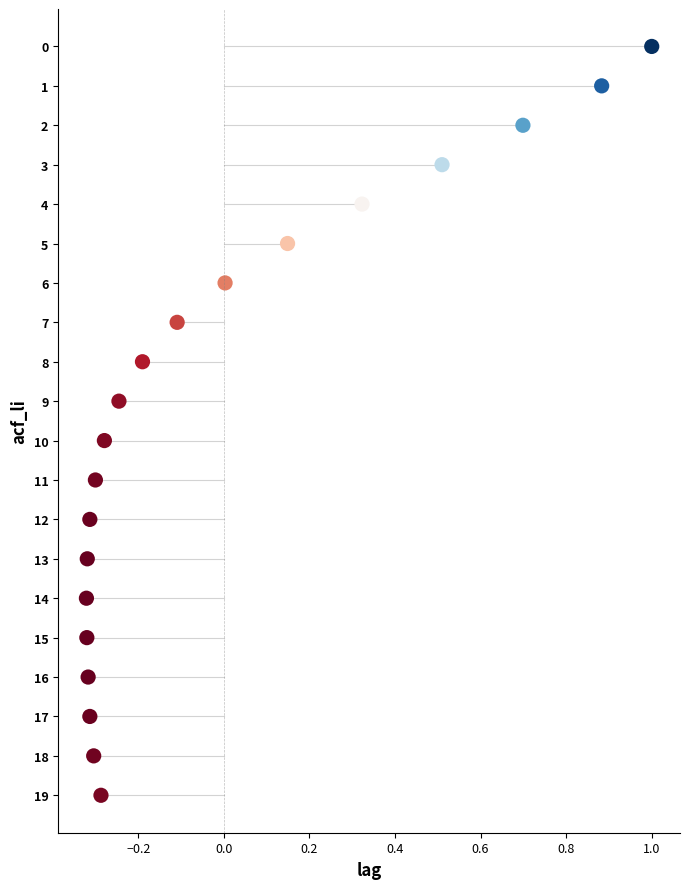

What is the range of Y values (max minus min)?

19